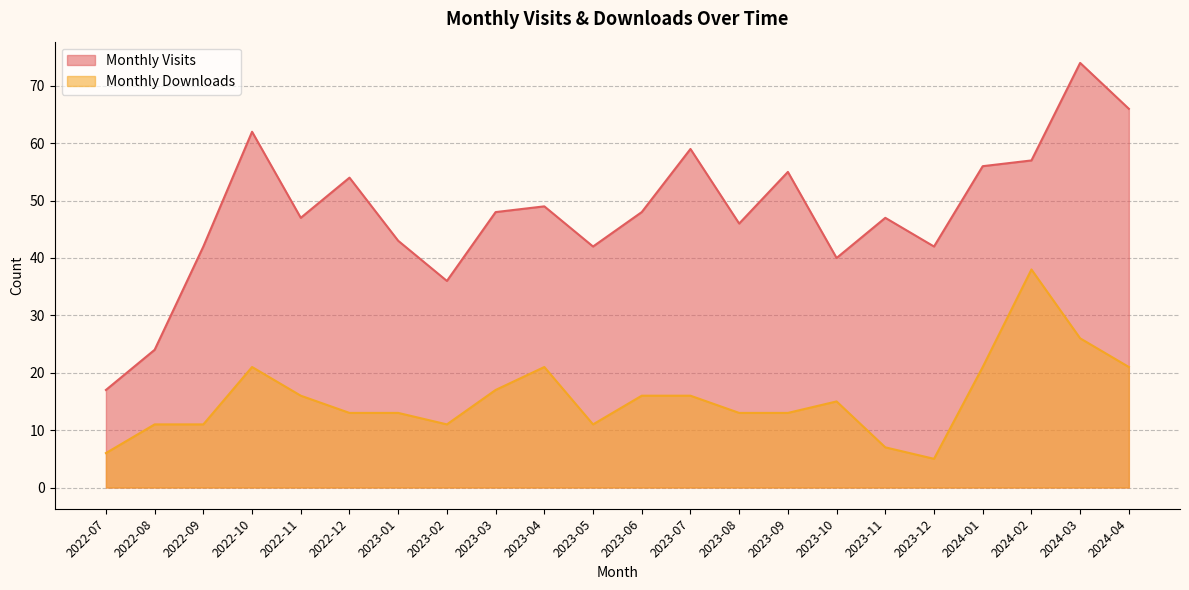

Count the number of data series in this chart.

2